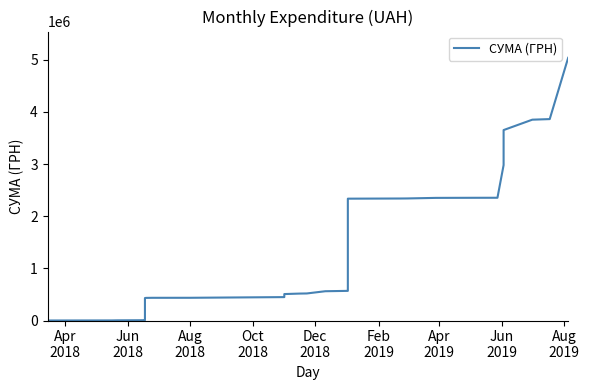

What is the difference between the maximum and second lowest values?

5036006.5